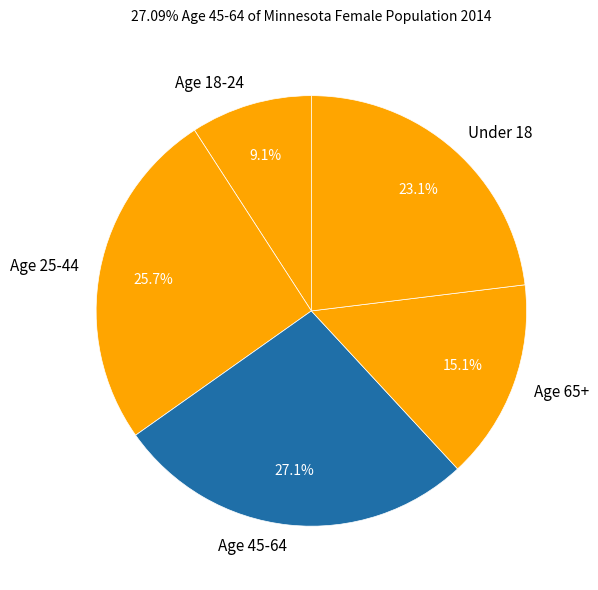

Does any single category account for the majority?

No